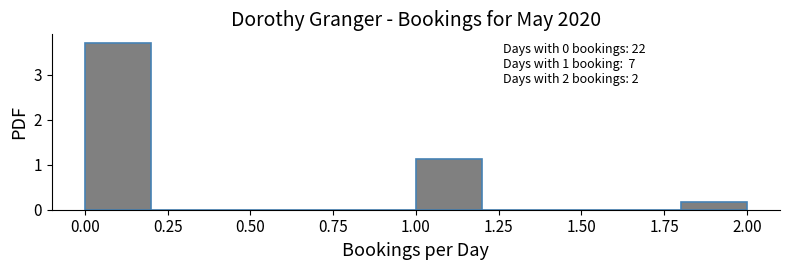

Which range on the x-axis has the tallest bar?

0.0 to 0.2